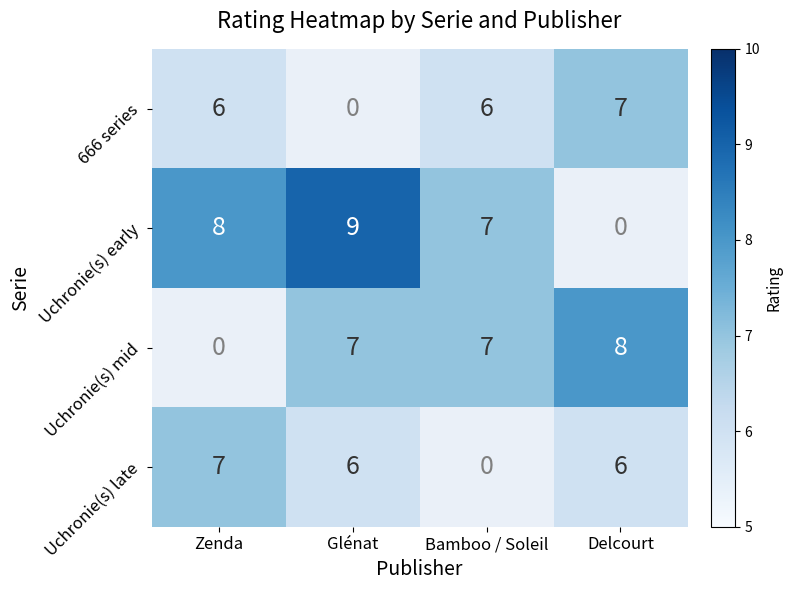

How many data points does each series have?

4